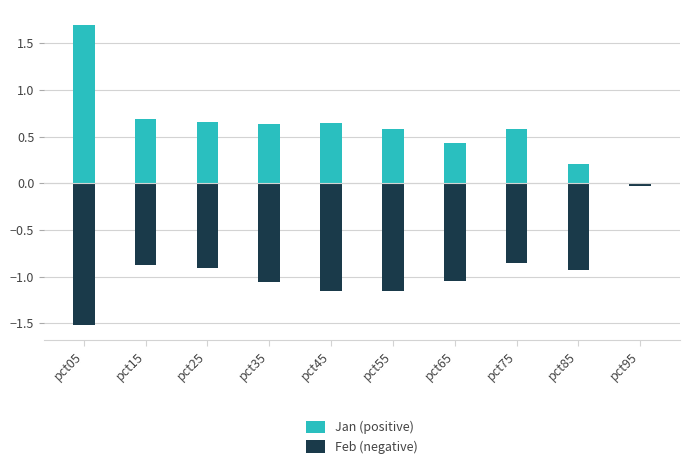

What is the average value of the Jan (positive) series?

0.6